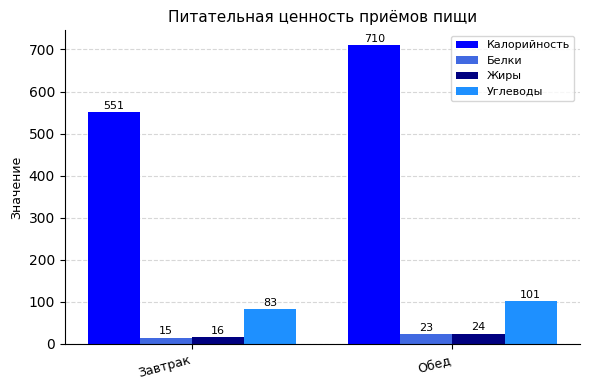

Reading left to right, extract all data points from this chart.

Калорийность: 551	710
Белки: 15	23
Жиры: 16	24
Углеводы: 83	101